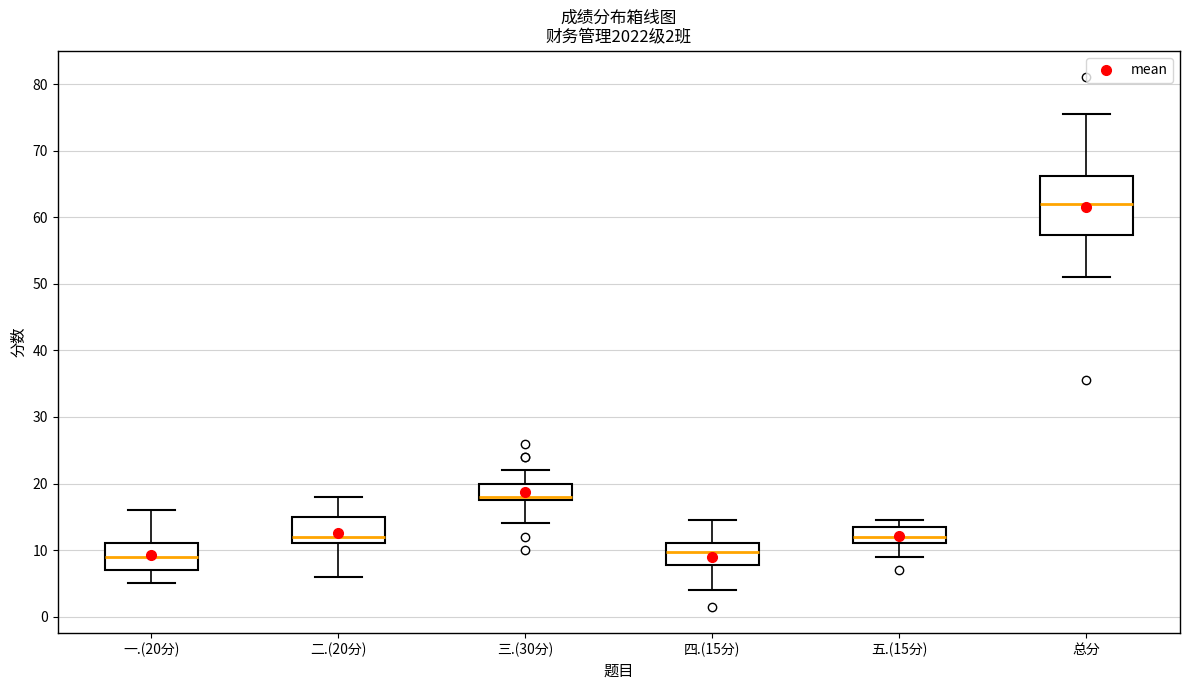

Which box has the highest median line?

总分